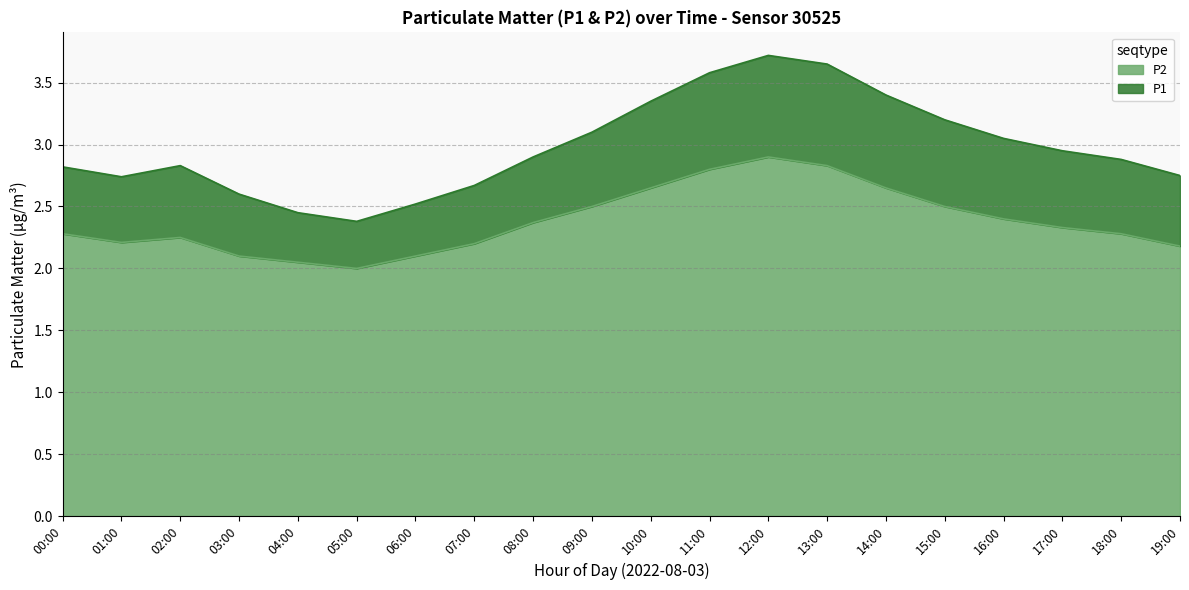

Which category has the lowest value across all series?

05:00